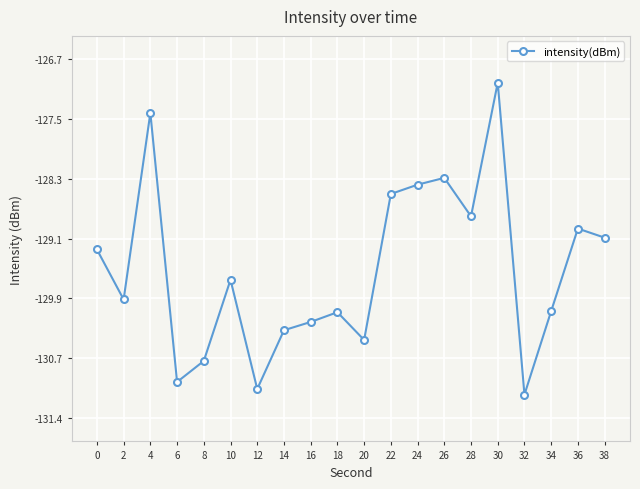

What is the change in value from 10 to 22?

+1.1